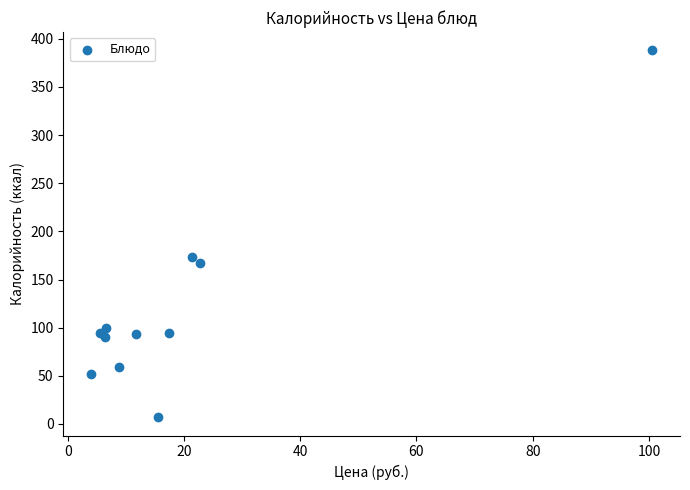

What Y value in the scatter plot is closest to 197?

173